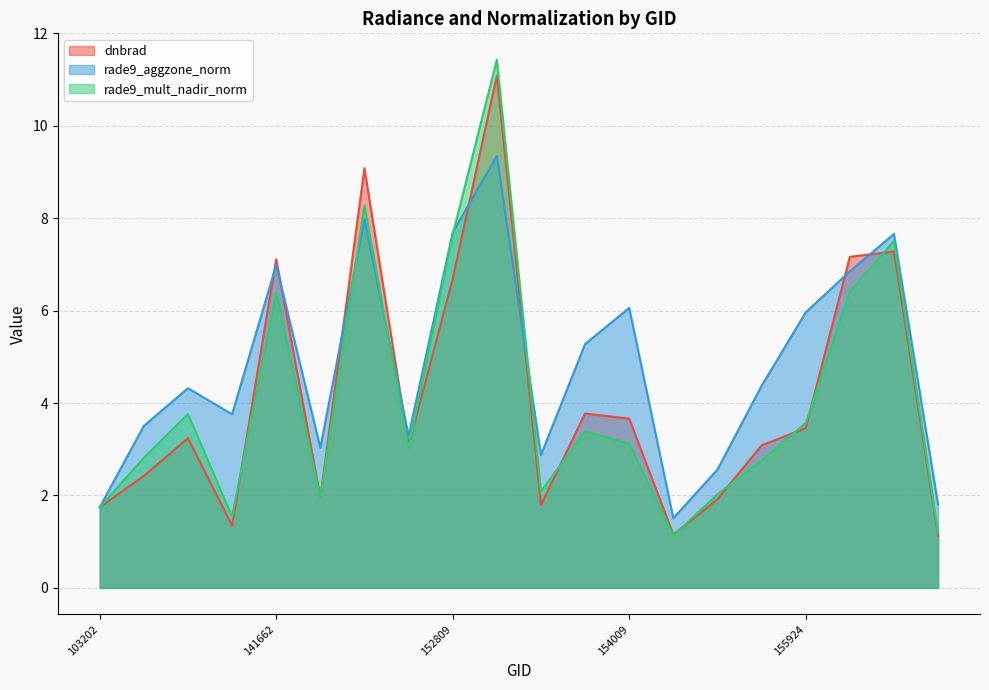

True or false: rade9_mult_nadir_norm and dnbrad cross at least once.

True